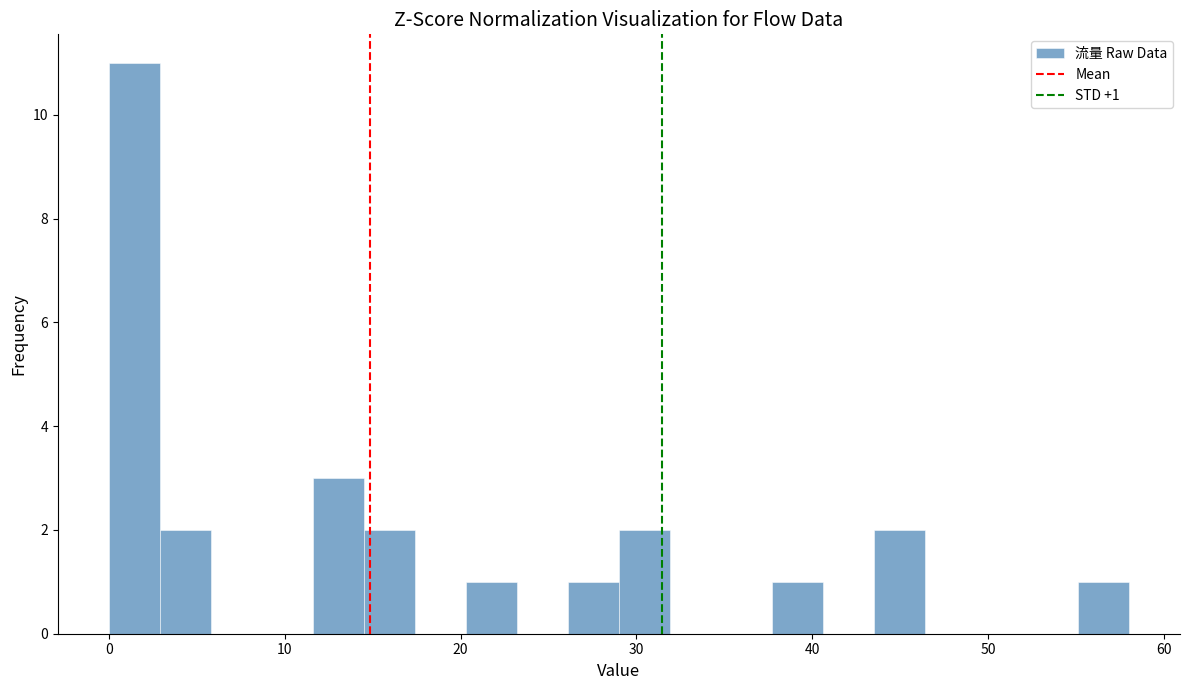

Around what value on the x-axis is the tallest bar? Give the approximate position of its centre, as read against the axis.

1